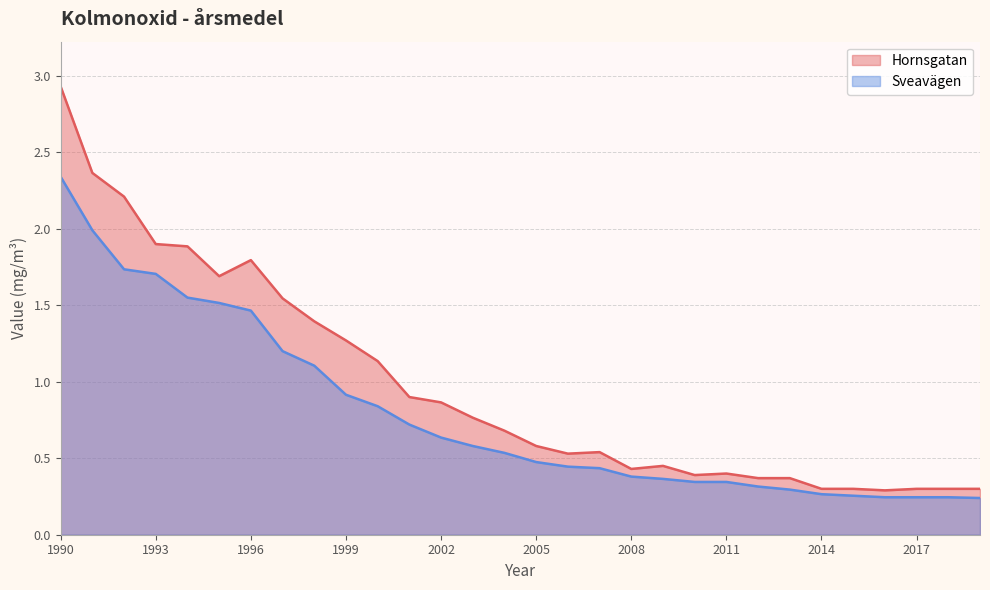

Reading left to right, transcribe all the data shown in this chart.

Hornsgatan: 1990=2.9	1991=2.4	1992=2.2	1993=1.9	1994=1.9	1995=1.7	1996=1.8	1997=1.5	1998=1.4	1999=1.3	2000=1.1	2001=0.9	2002=0.9	2003=0.8	2004=0.7	2005=0.6	2006=0.5	2007=0.5	2008=0.4	2009=0.5	2010=0.4	2011=0.4	2012=0.4	2013=0.4	2014=0.3	2015=0.3	2016=0.3	2017=0.3	2018=0.3	2019=0.3
Sveavägen: 1990=2.3	1991=2.0	1992=1.7	1993=1.7	1994=1.6	1995=1.5	1996=1.5	1997=1.2	1998=1.1	1999=0.9	2000=0.8	2001=0.7	2002=0.6	2003=0.6	2004=0.5	2005=0.5	2006=0.4	2007=0.4	2008=0.4	2009=0.4	2010=0.3	2011=0.3	2012=0.3	2013=0.3	2014=0.3	2015=0.3	2016=0.2	2017=0.2	2018=0.2	2019=0.2